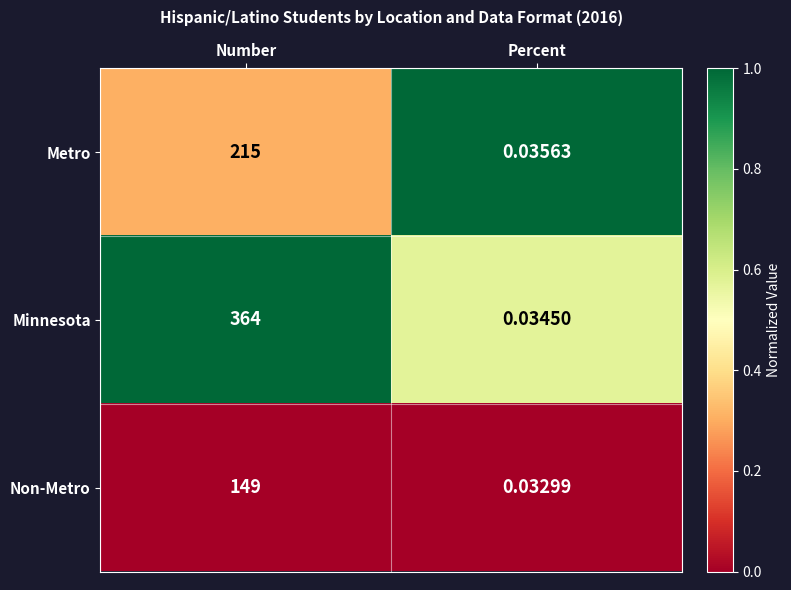

Rank the series by their average value, from lowest to highest.

Non-Metro, Metro, Minnesota